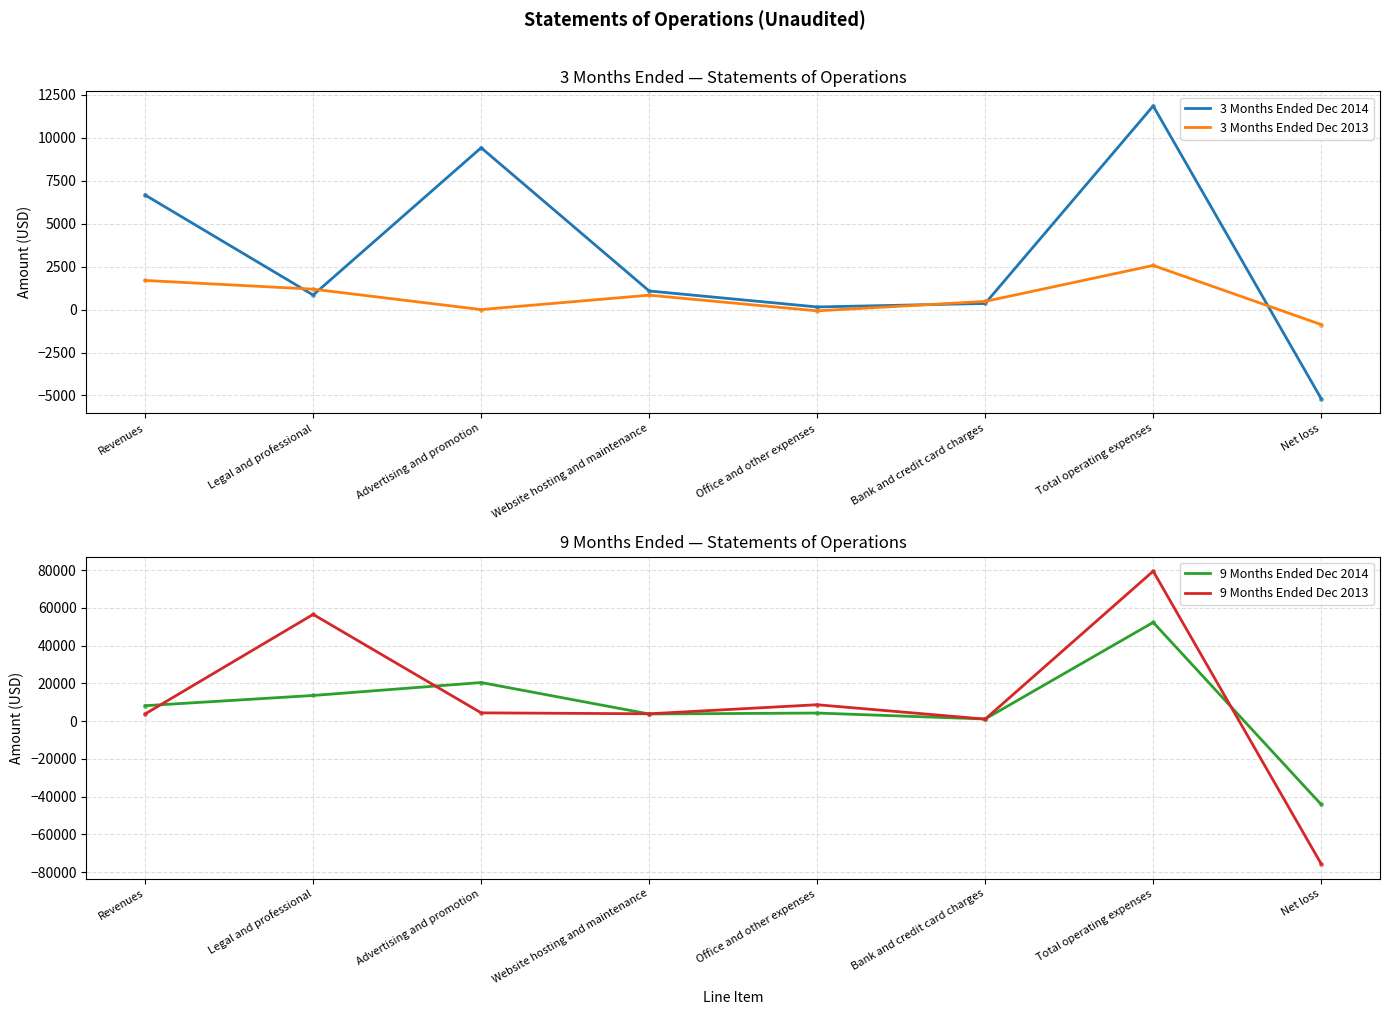

How many data points does each series have?

8